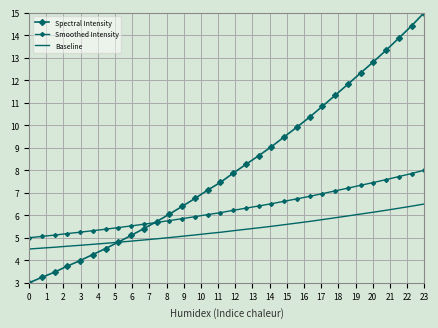

What is the difference between the second highest and minimum values in the Spectral Intensity series?

11.4